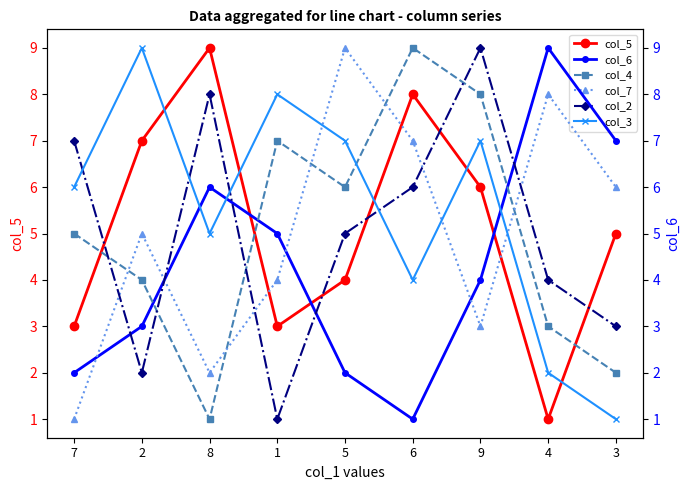

True or false: col_2 has more than 1 interior local peaks.

True